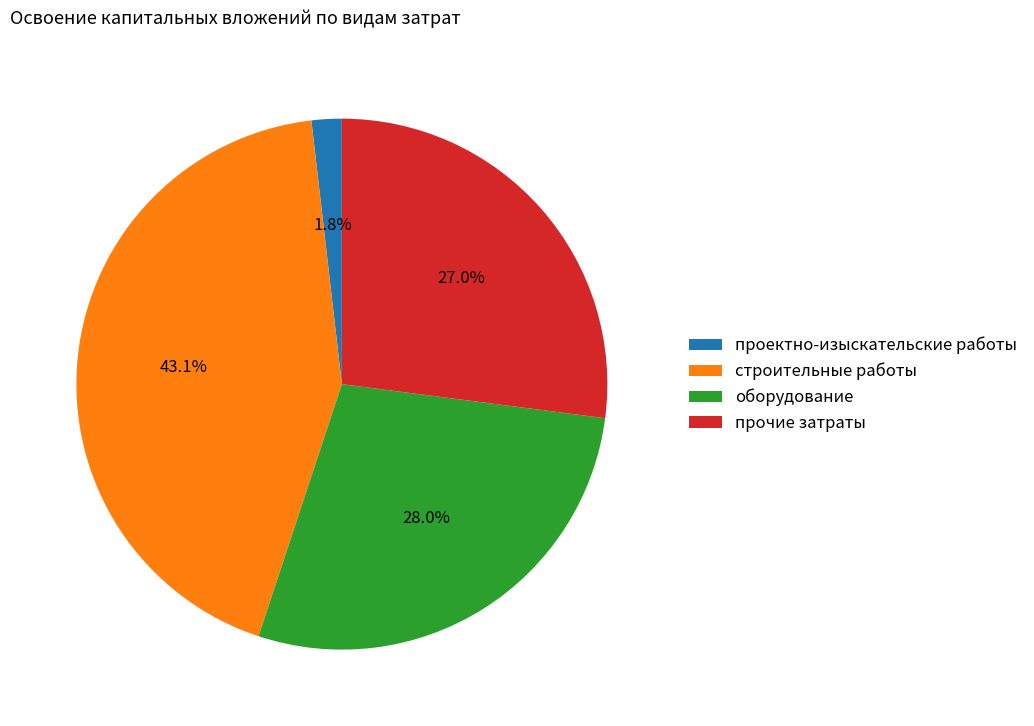

Does строительные работы represent more than half of the total?

No